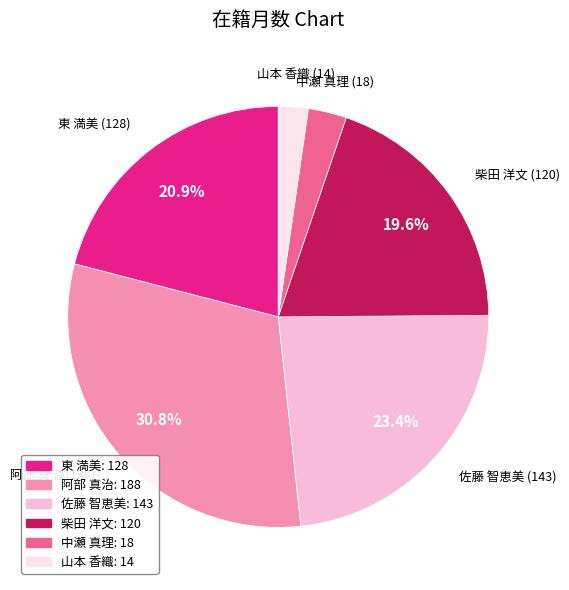

Is the sum of 東 満美 and 阿部 真治 greater than half?

Yes